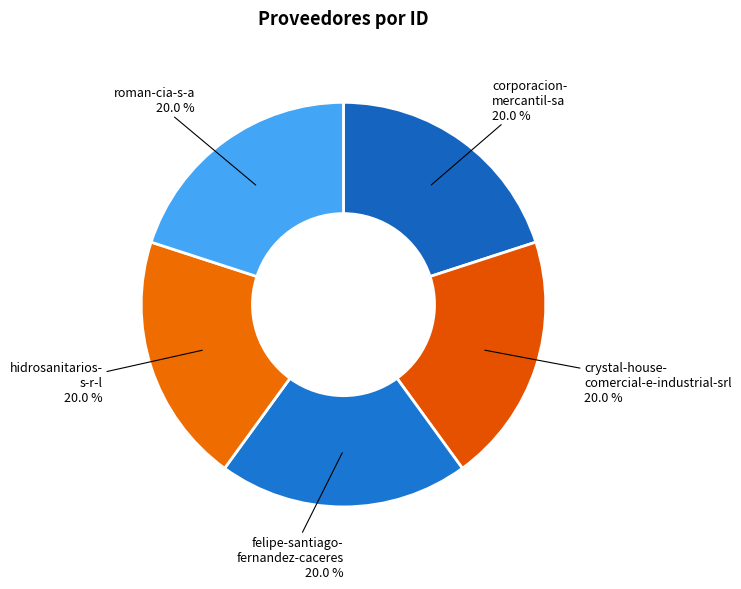

Is there any slice that represents more than half of the pie?

No